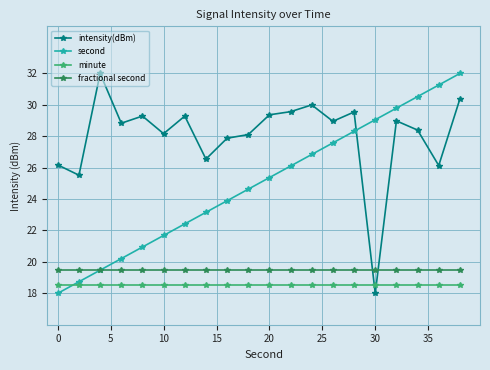

Which series has the largest total across all categories?

intensity(dBm)